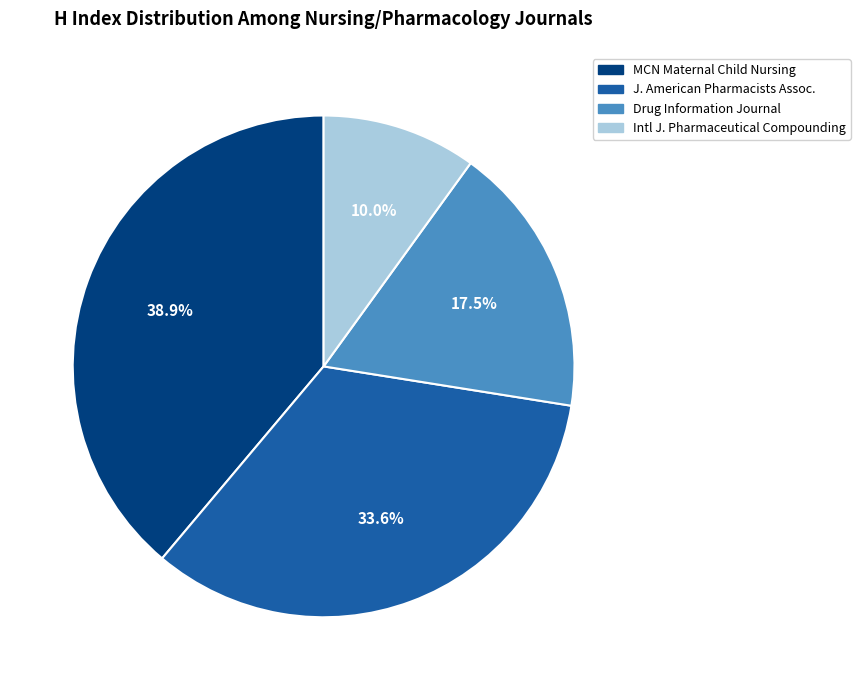

Is there a majority slice in this chart?

No